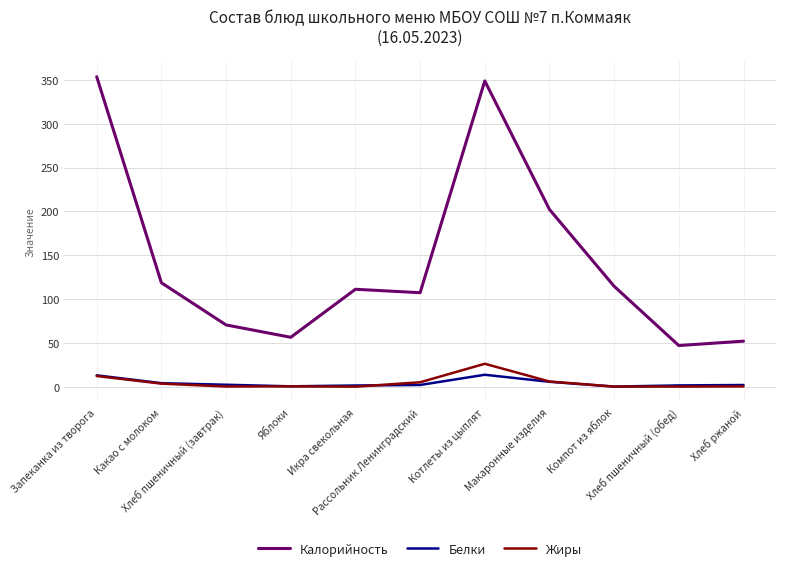

Which series has the largest total across all categories?

Калорийность